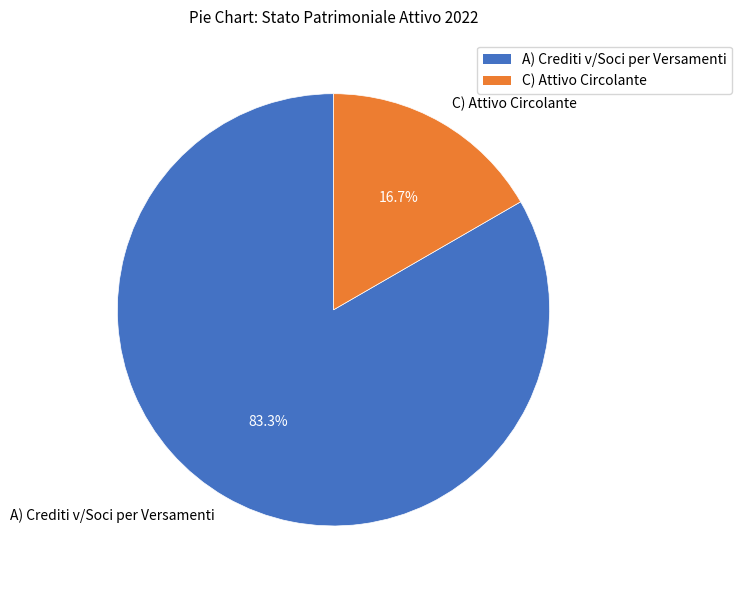

To the nearest percent, what is the difference between the largest and smallest slice percentages?

67%